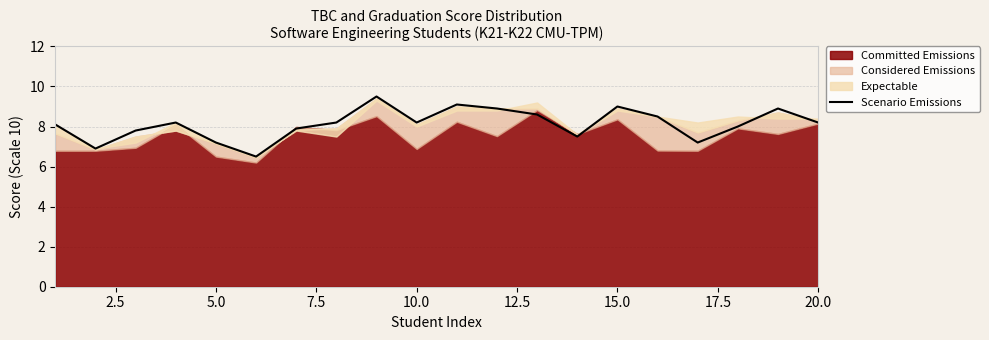

What is the maximum value shown in the chart?

9.5